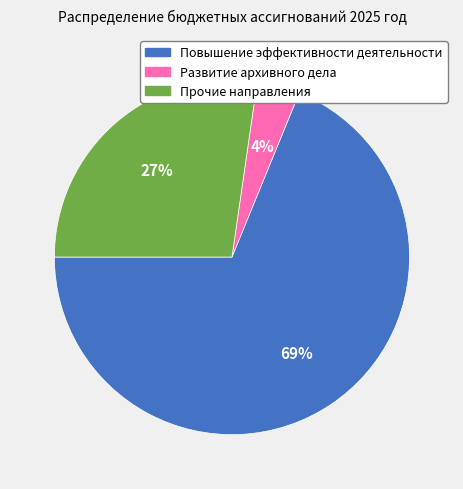

How many slices are in this pie chart?

3